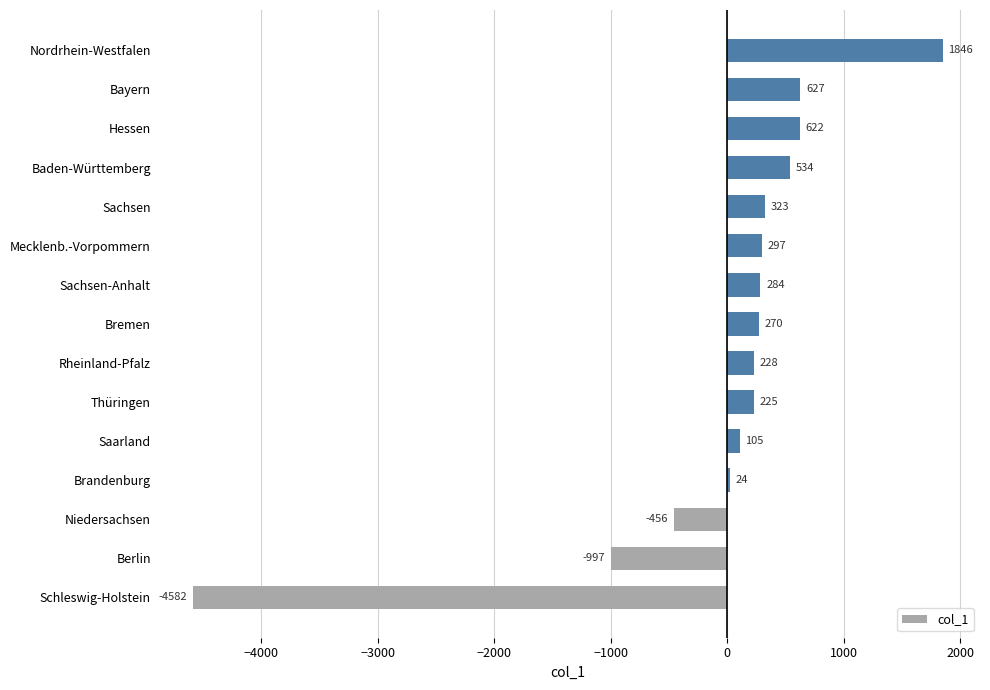

Between Berlin and Rheinland-Pfalz, which is larger?

Rheinland-Pfalz